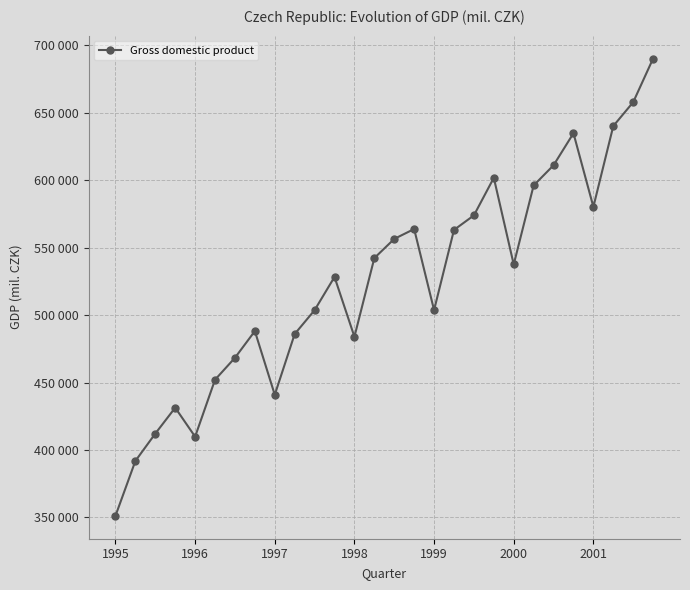

True or false: the data has more than 1 interior local peaks.

True